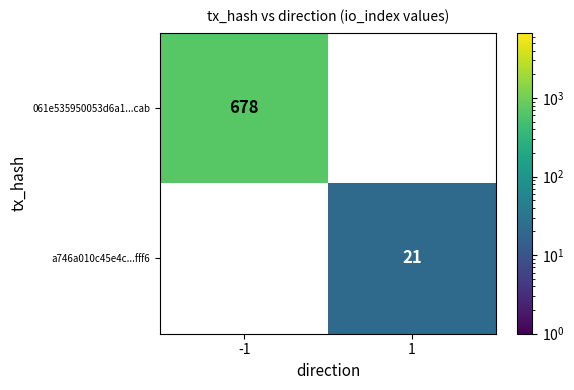

The value of 061e535950053d6a1...cab at -1 is 215. True or false?

False